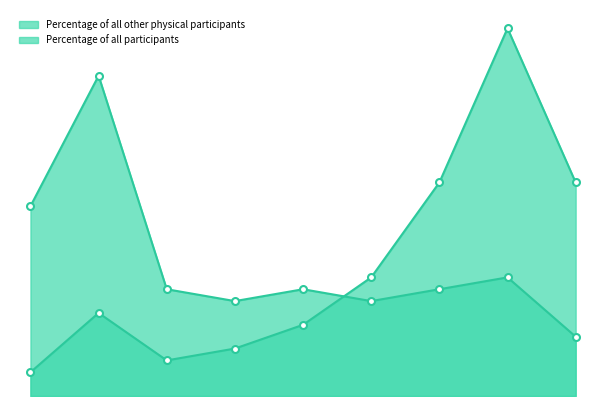

The Percentage of all participants series shows 0.1 at 35 to 44. True or false?

True